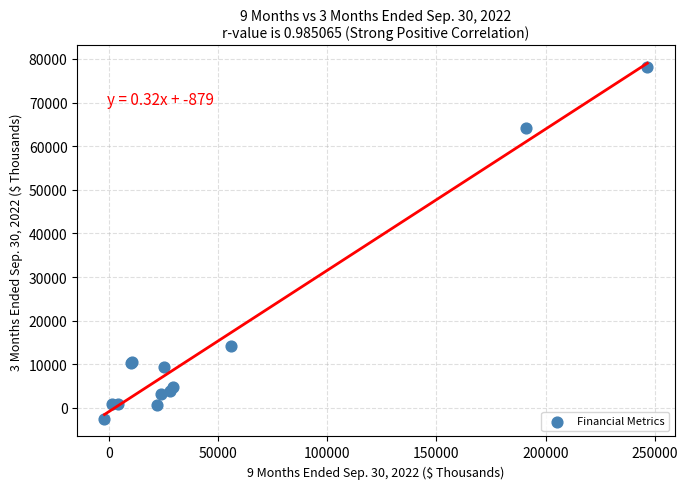

What Y value in the scatter plot is closest to 37870?

14092